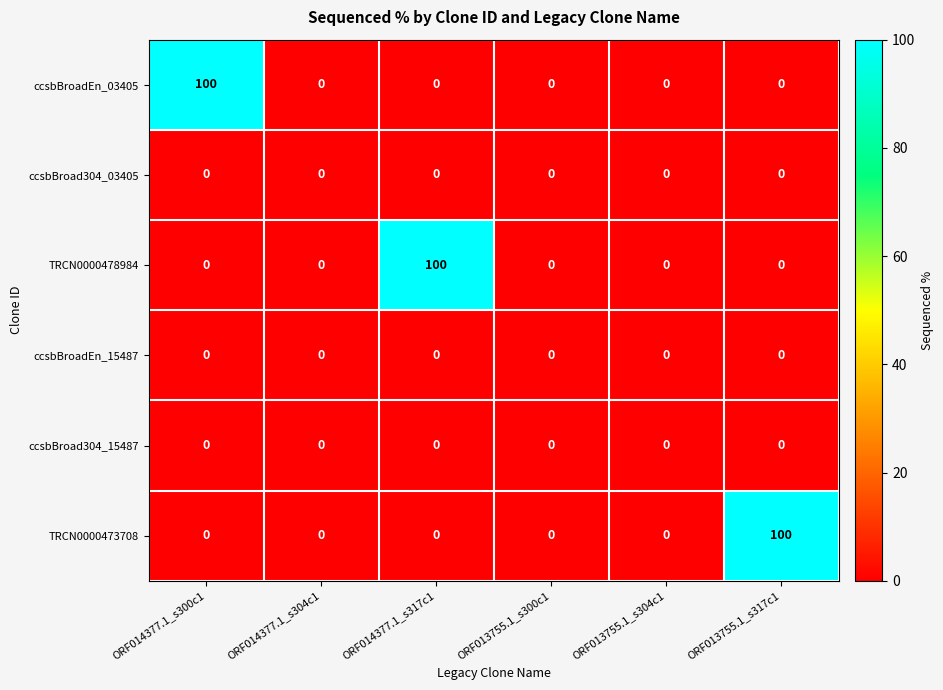

What is the sum of all ccsbBroadEn_03405 values?

100